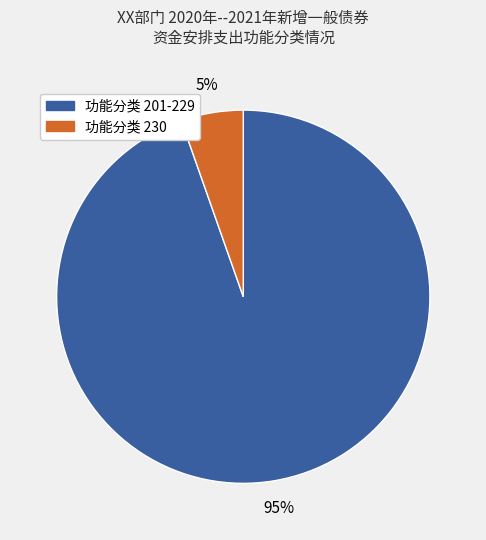

Does any single category account for the majority?

Yes